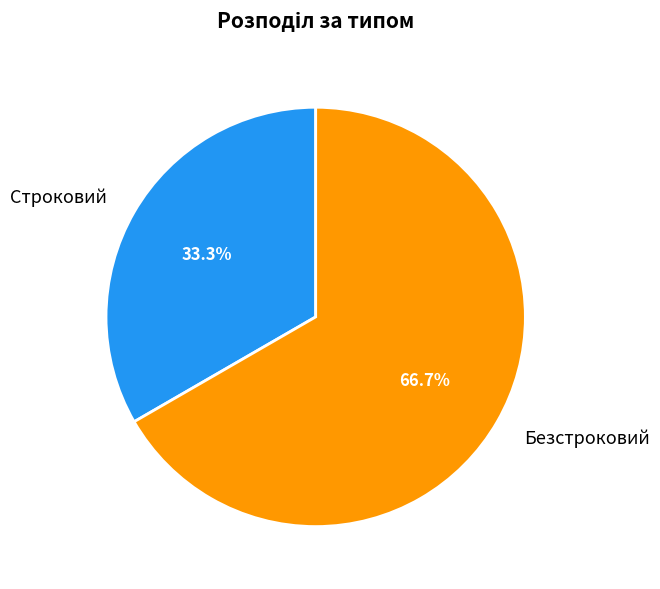

Approximately how many times larger is the value at Безстроковий compared to Строковий?

2.0